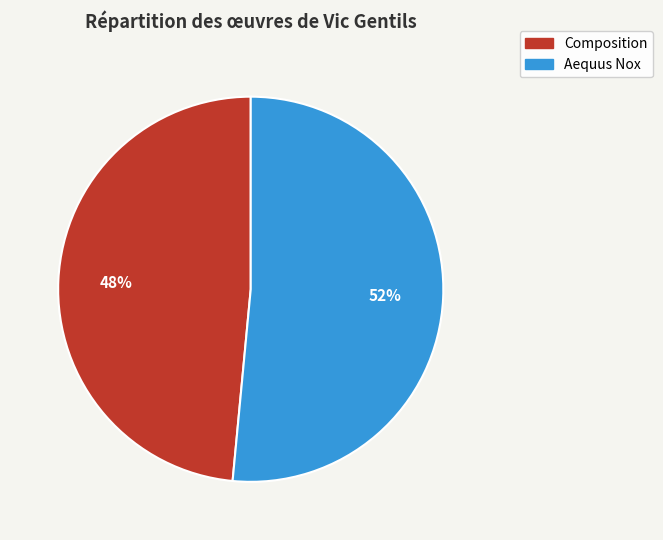

To the nearest percent, what is the combined percentage of Composition and Aequus Nox?

100%